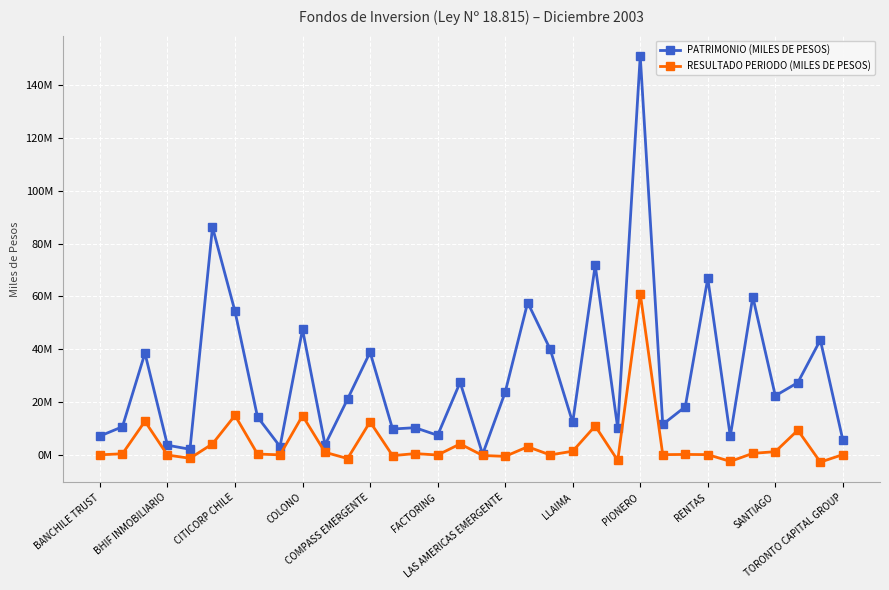

At which label does RESULTADO PERIODO (MILES DE PESOS) reach its peak?

PIONERO